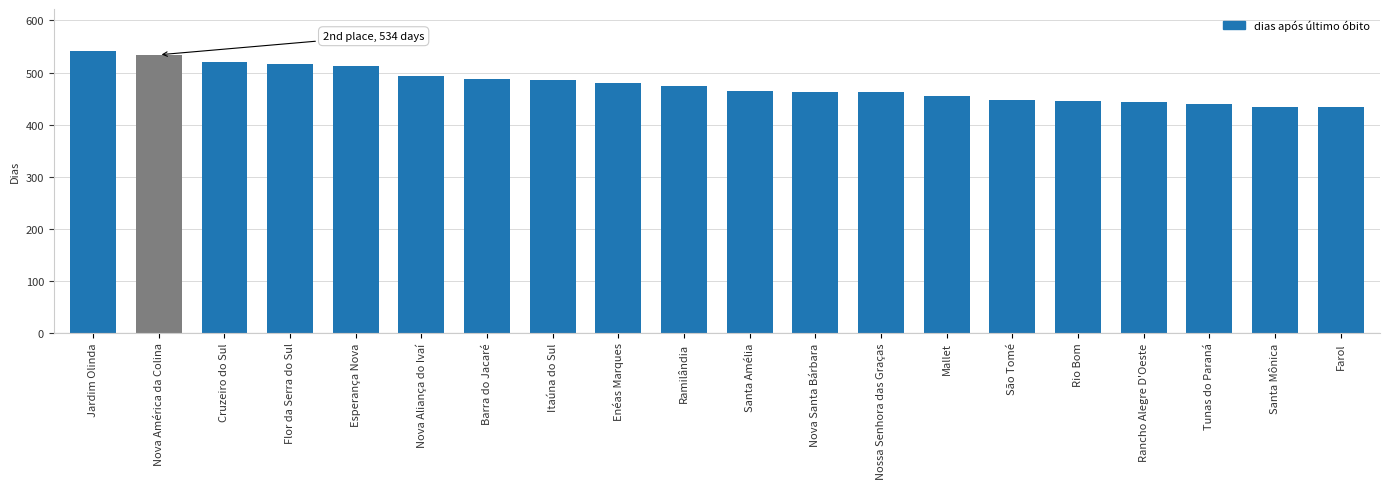

What is the greatest value displayed?

542